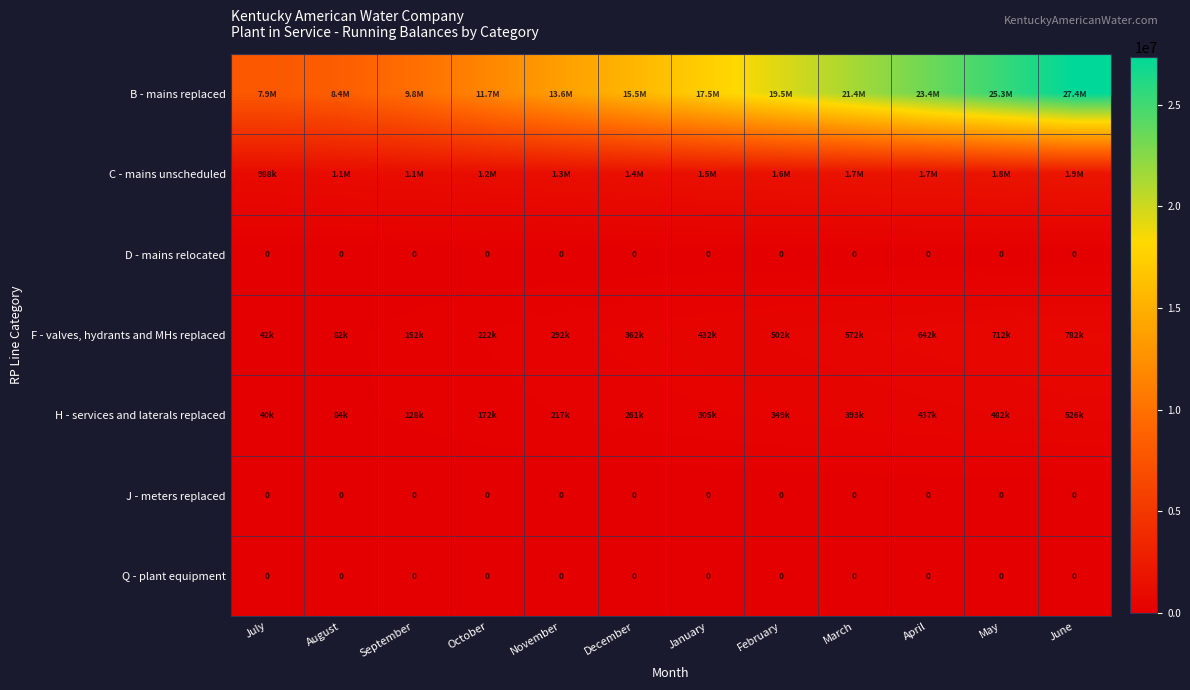

The D - mains relocated series shows 0 at February. True or false?

True